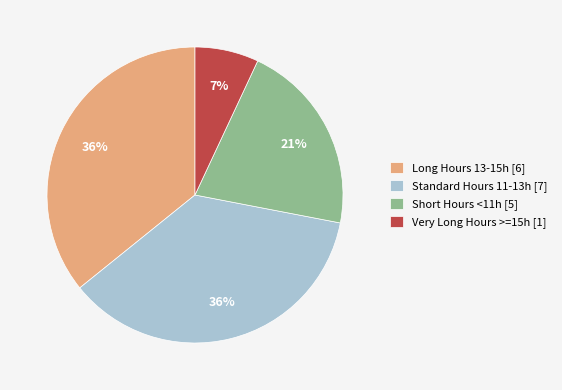

Is there any slice that represents more than half of the pie?

No